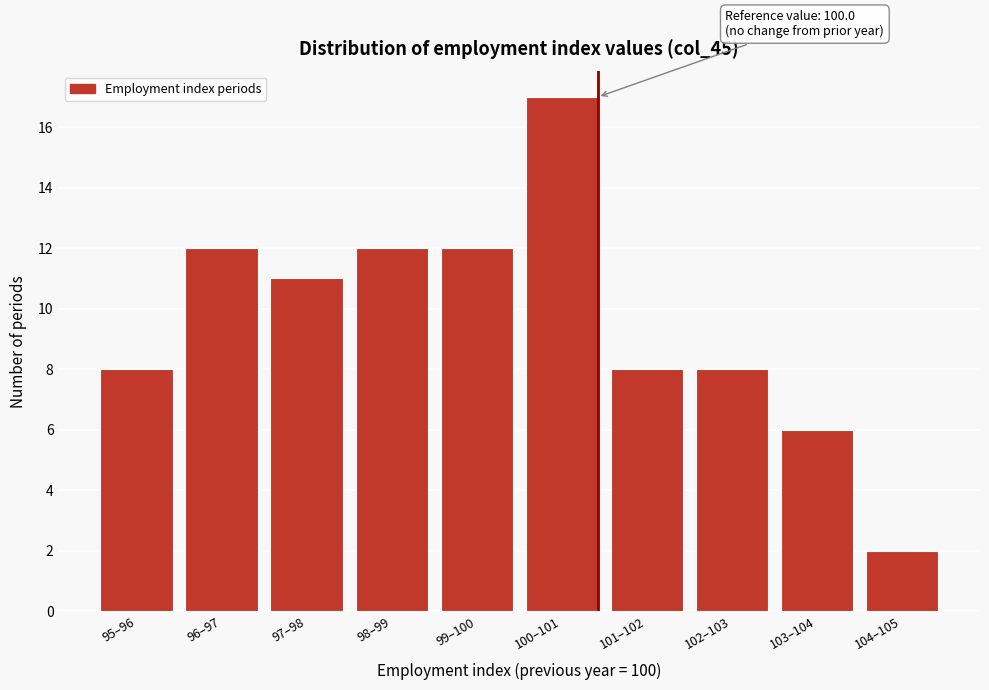

Reading left to right, extract all data points from this chart.

95–96=8	96–97=12	97–98=11	98–99=12	99–100=12	100–101=17	101–102=8	102–103=8	103–104=6	104–105=2